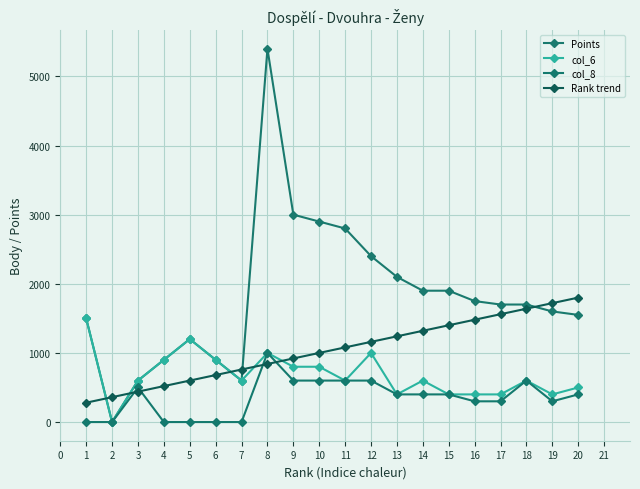

Which series changed the most between 8 and 10?

Points